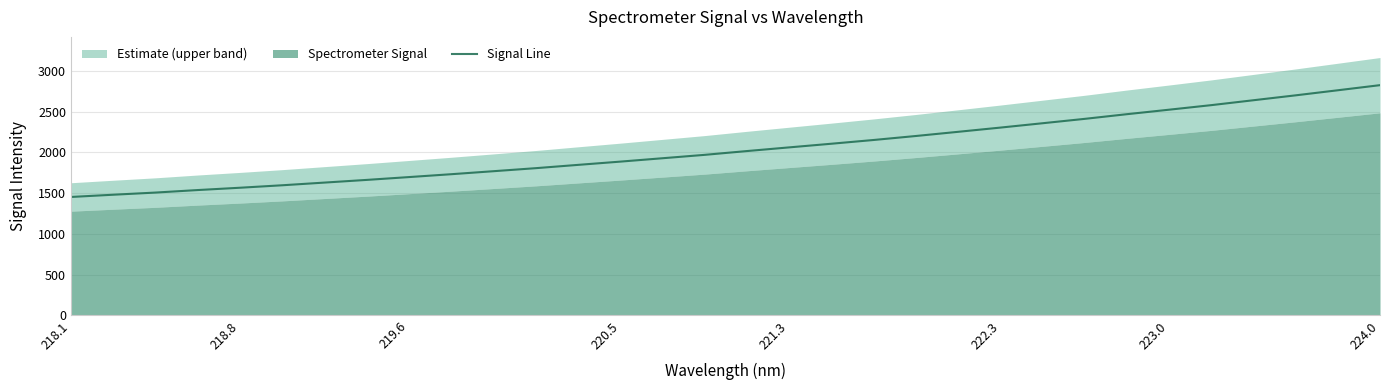

Is it true that Signal Line equals 3852.6 at 222.3?

False